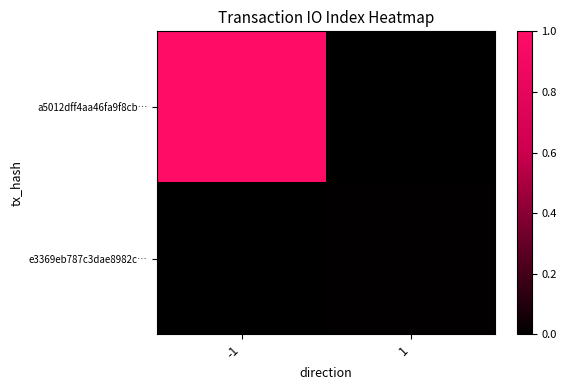

Reading right to left, transcribe all the data shown in this chart.

a5012dff4aa46fa9f8cb…: 1=0.0	-1=1.0
e3369eb787c3dae8982c…: 1=0.0	-1=0.0